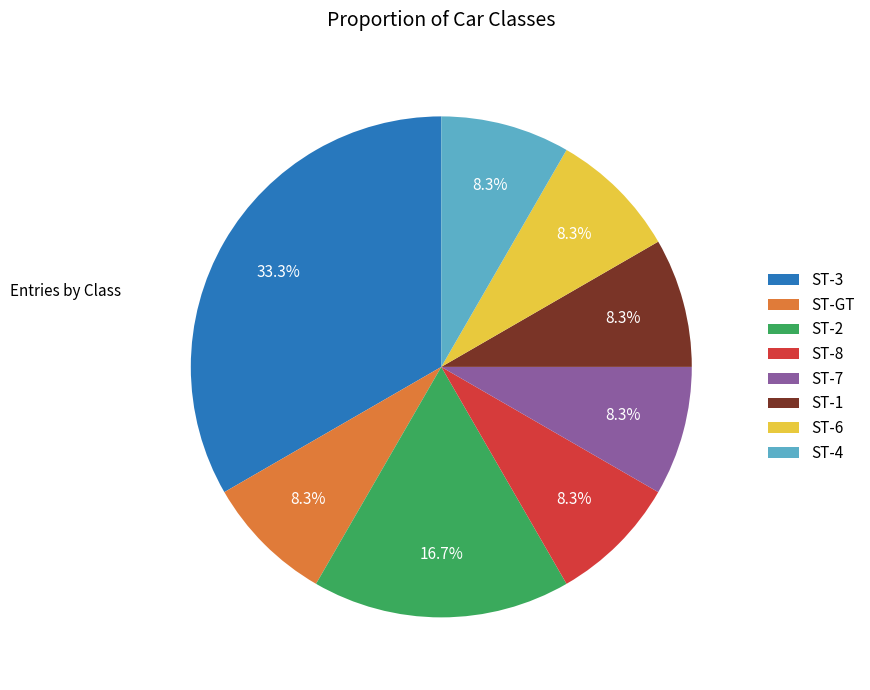

To the nearest percent, what is the combined percentage of ST-6 and ST-3?

42%